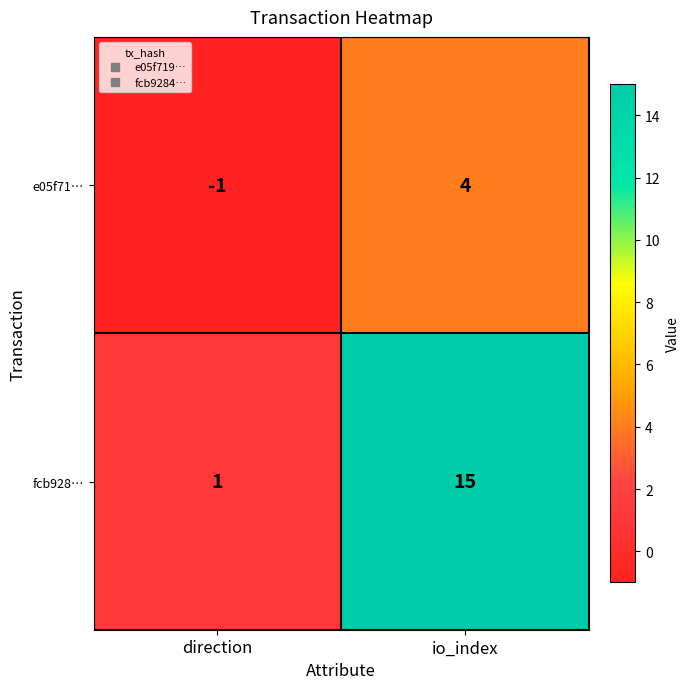

Which category has the highest value across all series?

io_index